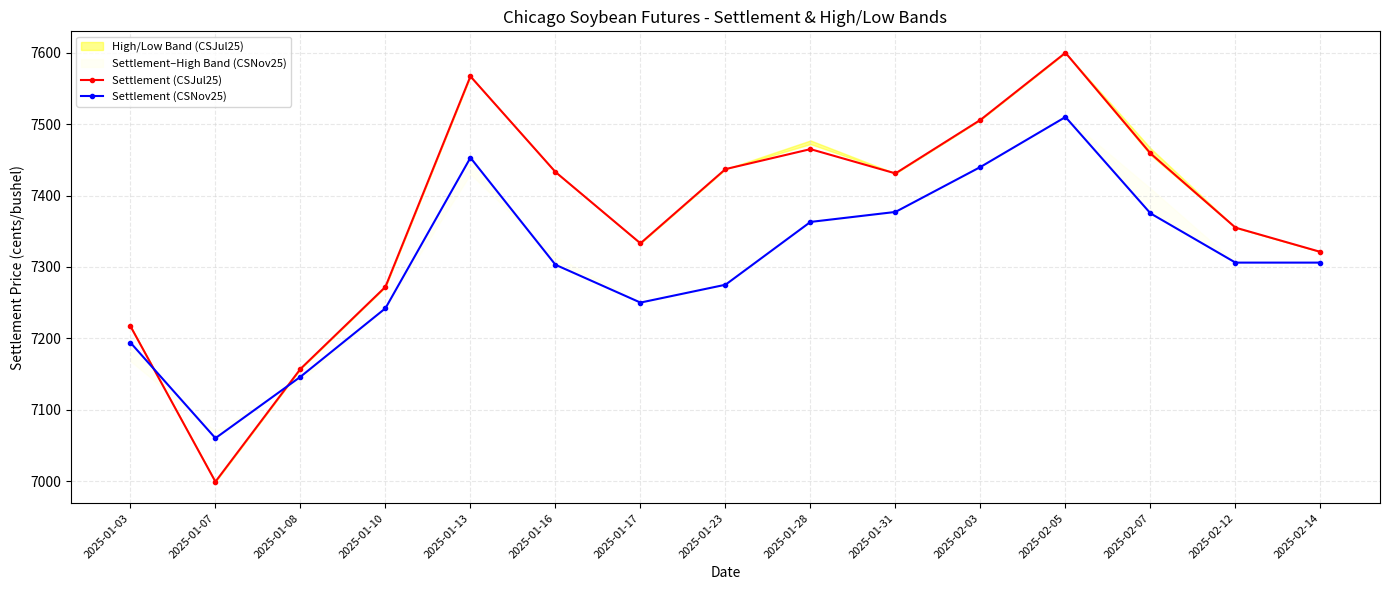

The Settlement (CSJul25) series shows 7321 at 2025-02-14. True or false?

True